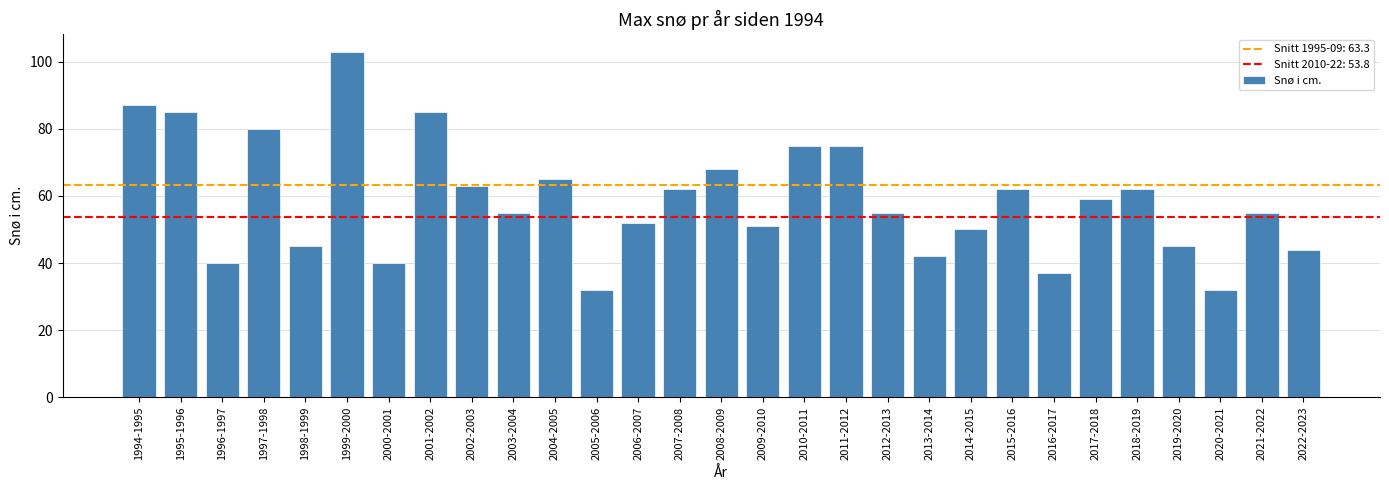

The value at 2005-2006 is 32. True or false?

True